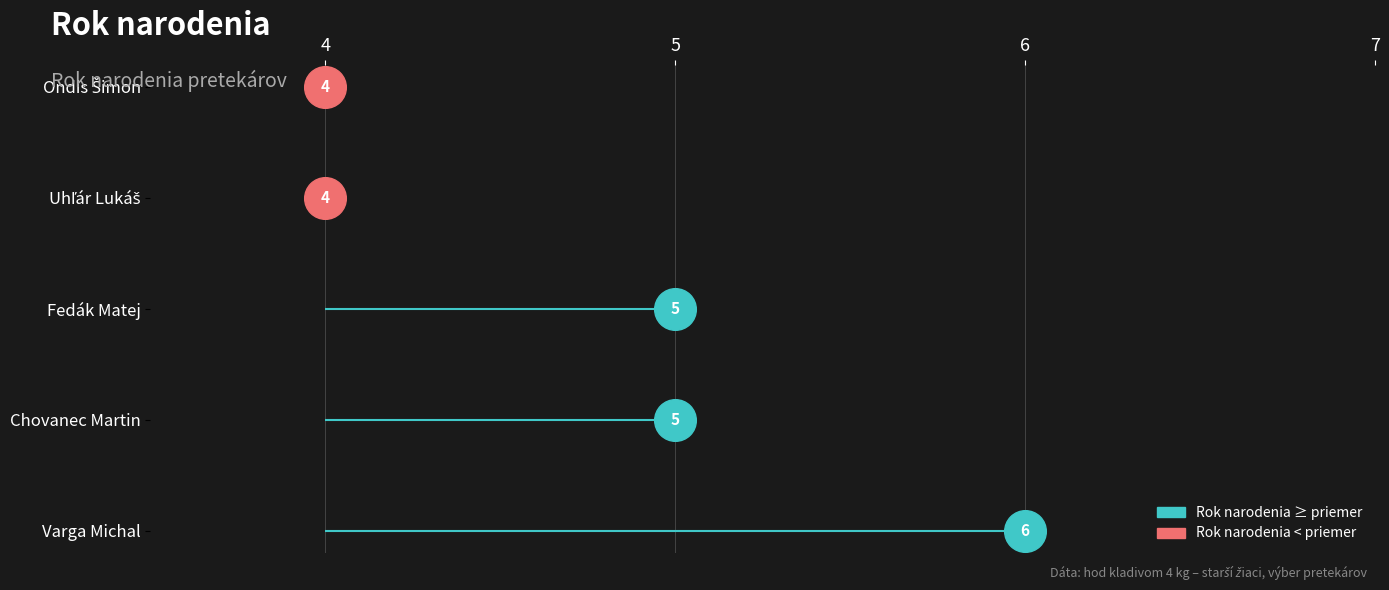

Which has a higher value, Varga Michal or Chovanec Martin?

Varga Michal